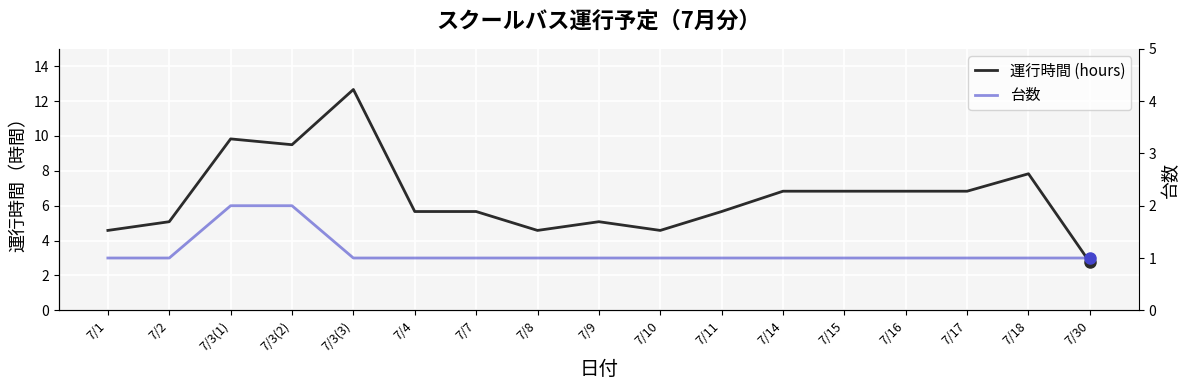

At which category does 運行時間 (hours) reach its first local peak?

7/3(1)